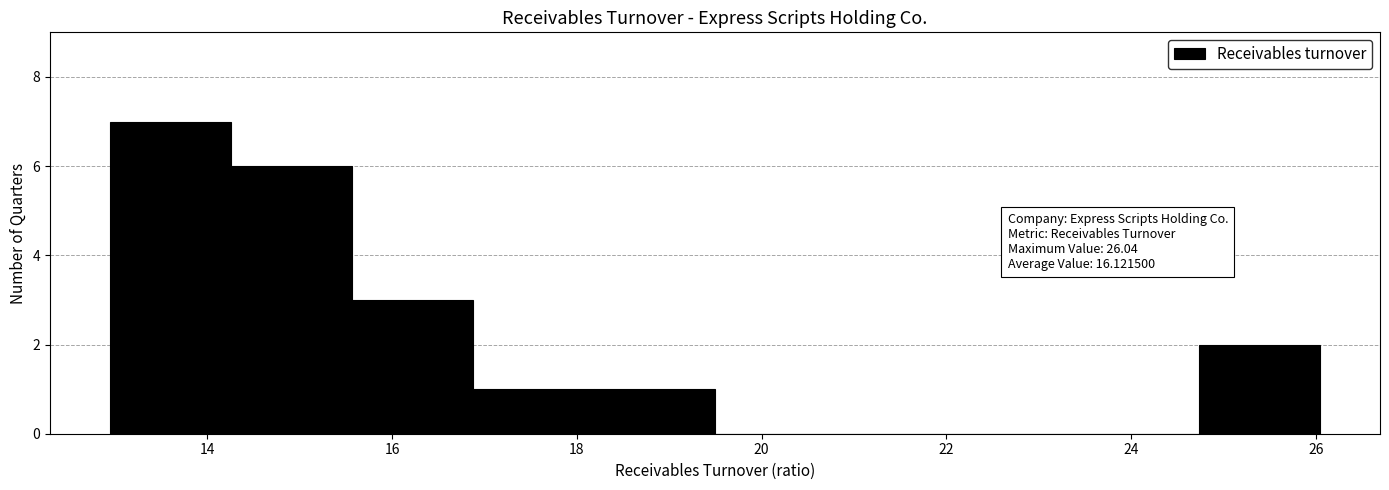

Over which range of the x-axis is the bar tallest?

13.0 to 14.2